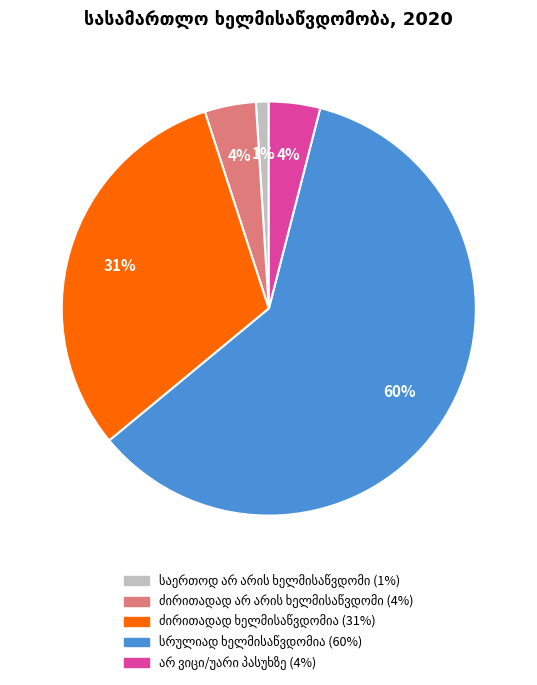

Is there a majority slice in this chart?

Yes